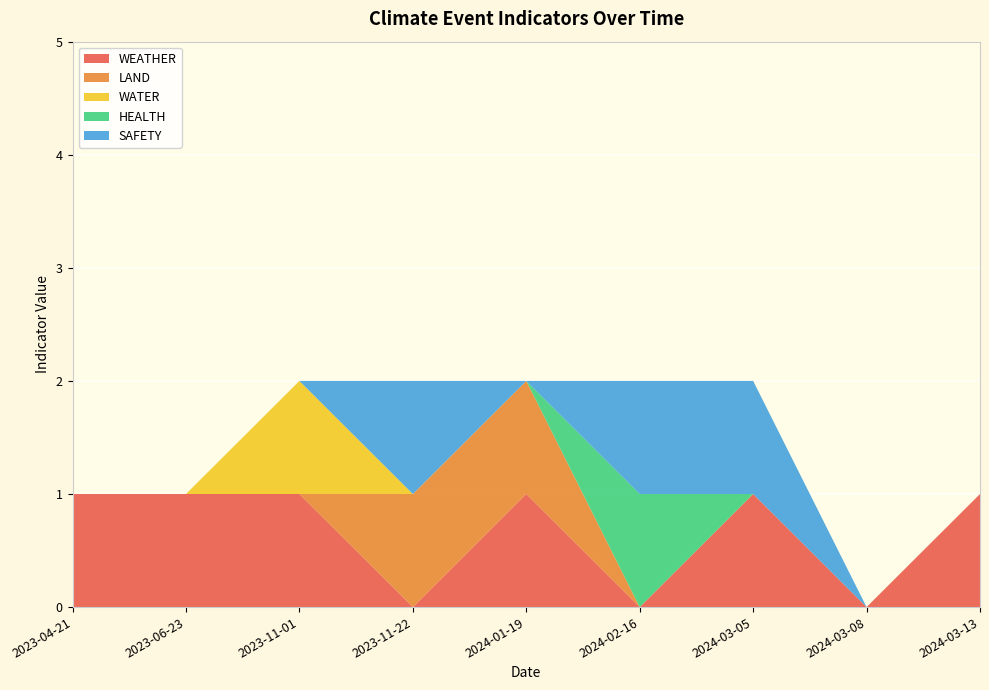

Reading right to left, list all the values displayed in this chart.

WEATHER: 2024-03-13=1	2024-03-08=0	2024-03-05=1	2024-02-16=0	2024-01-19=1	2023-11-22=0	2023-11-01=1	2023-06-23=1	2023-04-21=1
LAND: 2024-03-13=0	2024-03-08=0	2024-03-05=0	2024-02-16=0	2024-01-19=1	2023-11-22=1	2023-11-01=0	2023-06-23=0	2023-04-21=0
WATER: 2024-03-13=0	2024-03-08=0	2024-03-05=0	2024-02-16=0	2024-01-19=0	2023-11-22=0	2023-11-01=1	2023-06-23=0	2023-04-21=0
HEALTH: 2024-03-13=0	2024-03-08=0	2024-03-05=0	2024-02-16=1	2024-01-19=0	2023-11-22=0	2023-11-01=0	2023-06-23=0	2023-04-21=0
SAFETY: 2024-03-13=0	2024-03-08=0	2024-03-05=1	2024-02-16=1	2024-01-19=0	2023-11-22=1	2023-11-01=0	2023-06-23=0	2023-04-21=0